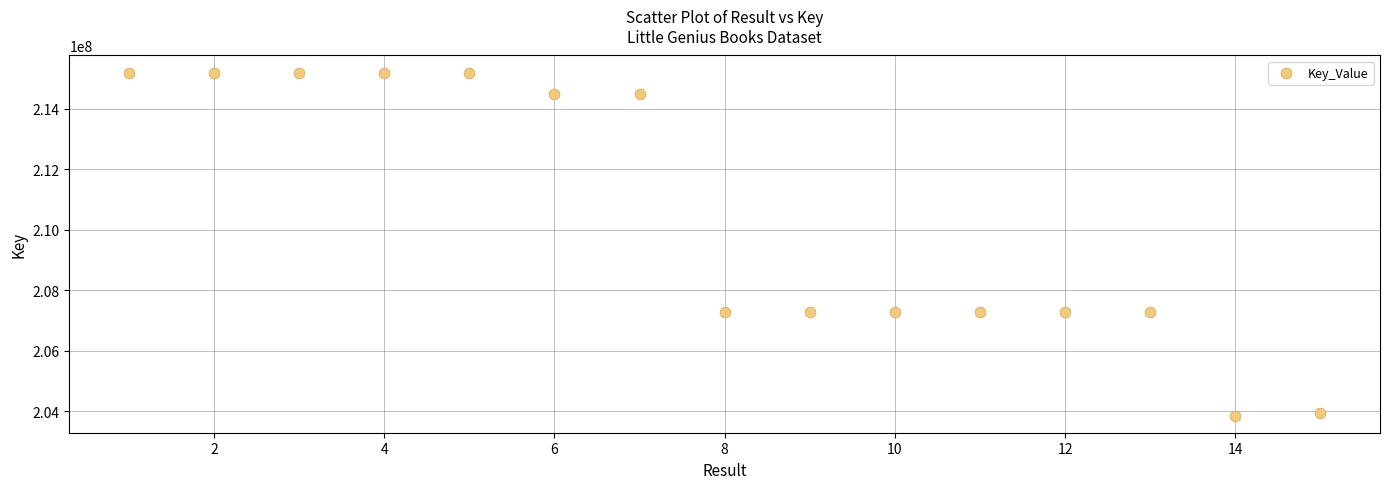

What is the range of X values (max minus min)?

14